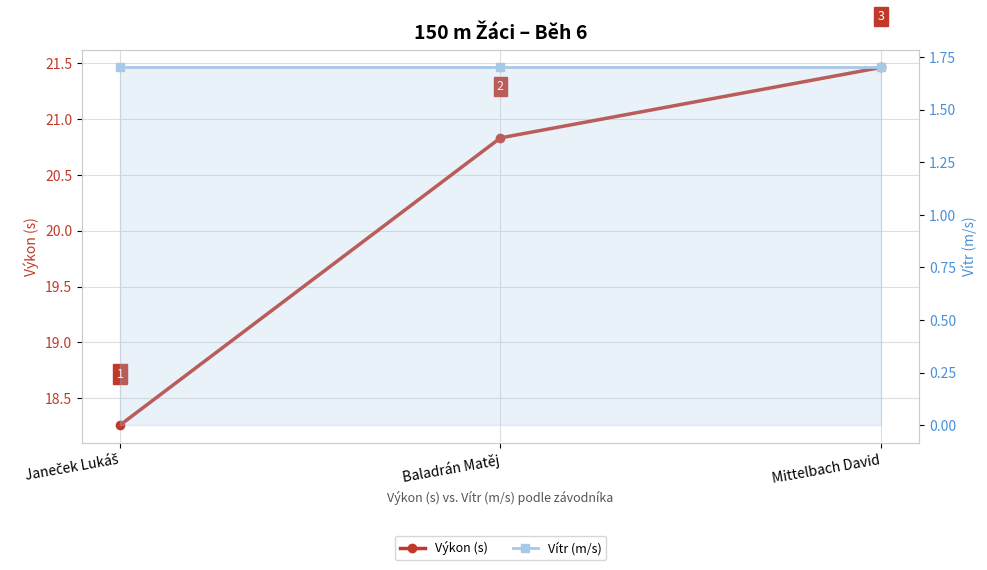

Between Janeček Lukáš and Mittelbach David, which series saw the biggest shift?

Výkon (s)